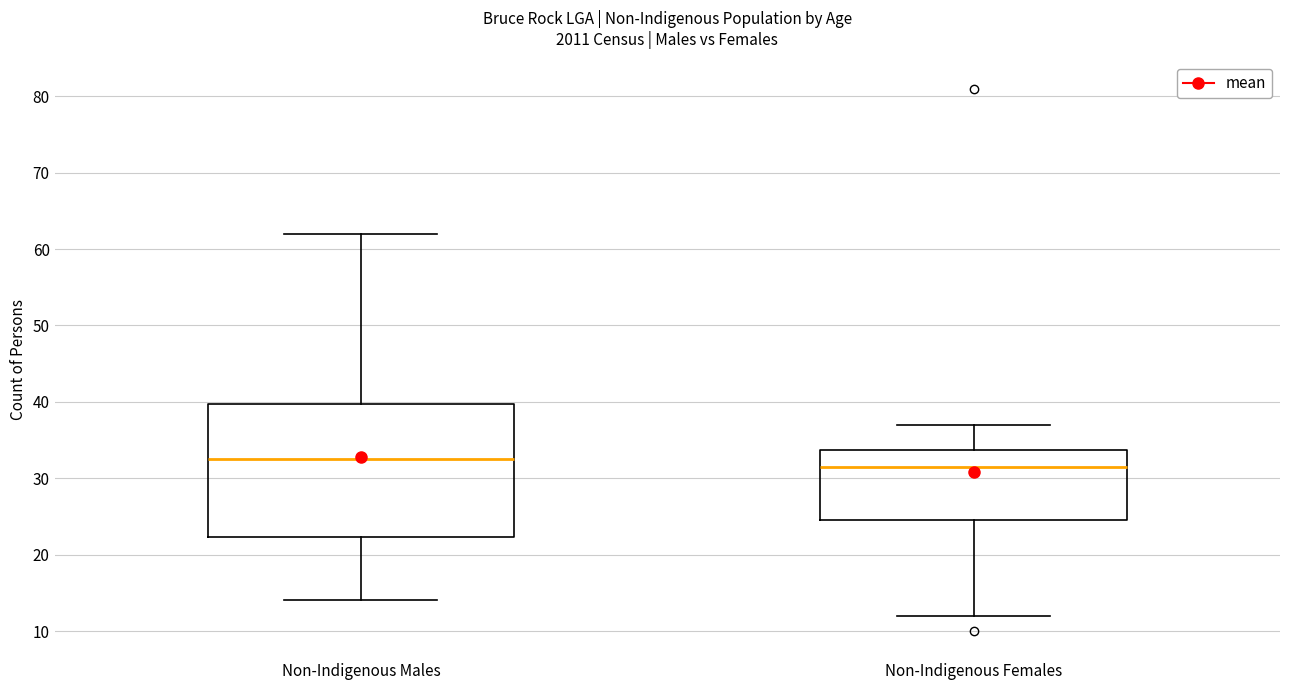

Reading left to right, transcribe this box plot: for each box, give where its median line is, the range the box spans, and where its two whiskers end, as read against the y-axis. The values are not printed on the chart, so give them approximately, as read against the axis.

Non-Indigenous Males: median 33, box 22 to 40, whiskers 14 to 62
Non-Indigenous Females: median 32, box 25 to 34, whiskers 12 to 37